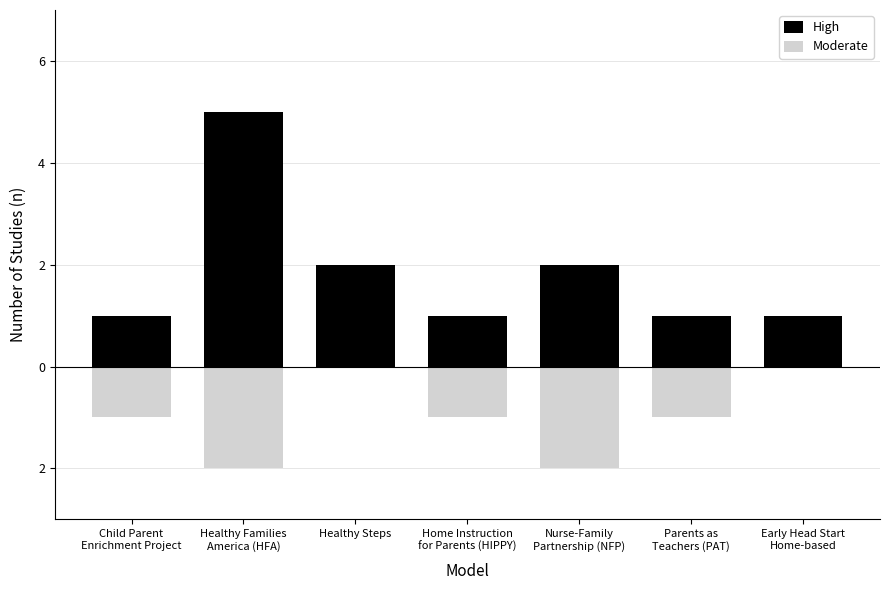

What is the difference between the second highest and second lowest values in the High series?

1